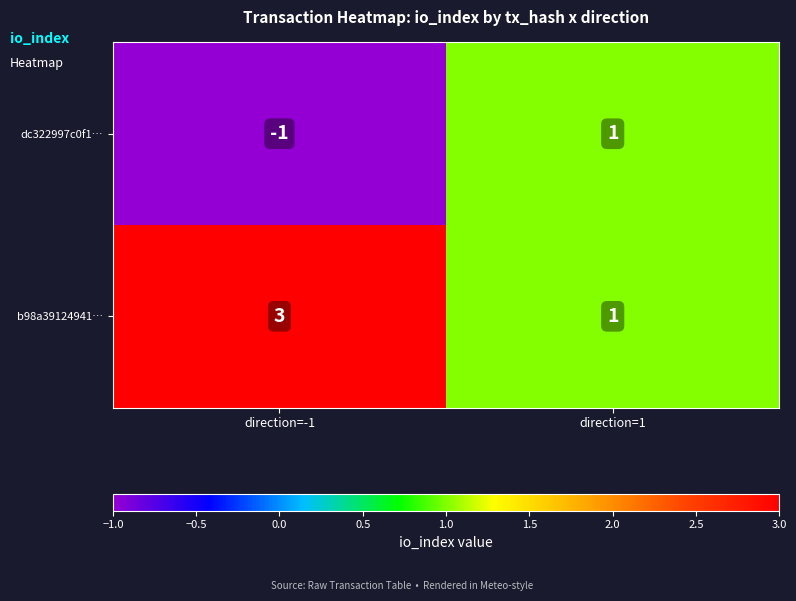

Reading left to right, list all the values displayed in this chart.

dc322997c0f1…: direction=-1=-1	direction=1=1
b98a39124941…: direction=-1=3	direction=1=1